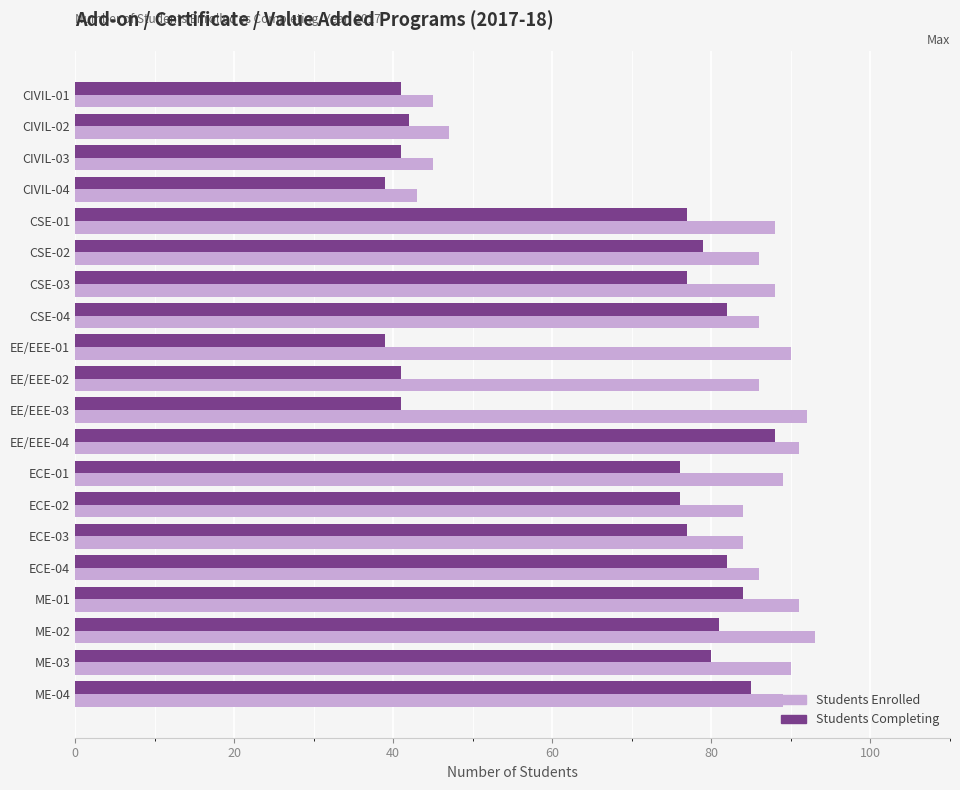

What is the lowest value of the Students Completing series?

39